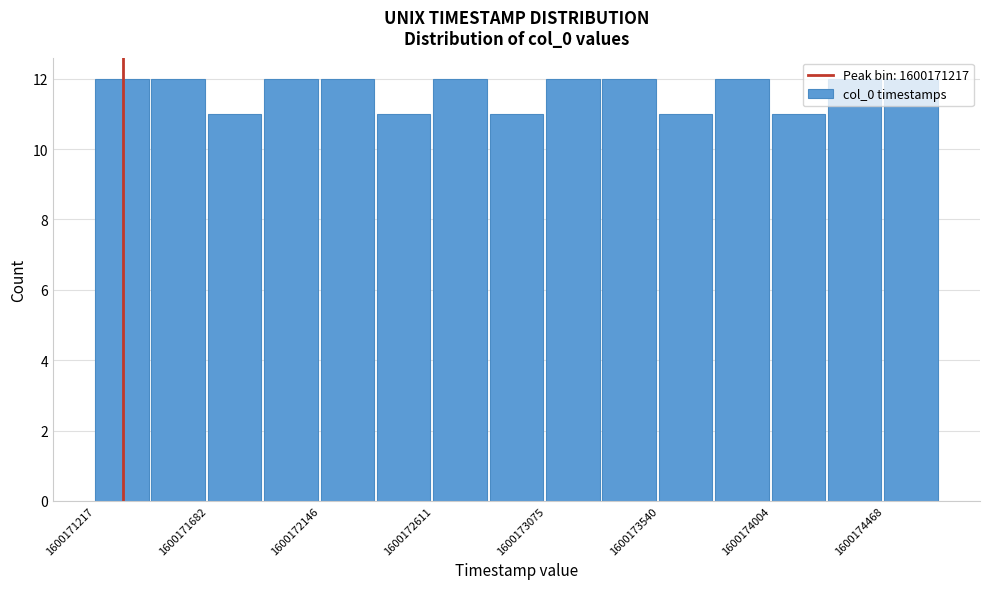

Reading left to right, list every bar in this chart as the range it spans on the x-axis followed by its height. Neither the bar edges nor the heights are printed on the chart, so give them approximately, as read against the axes.

1600171200 to 1600171450: 12
1600171450 to 1600171700: 12
1600171700 to 1600171900: 11
1600171900 to 1600172150: 12
1600172150 to 1600172400: 12
1600172400 to 1600172600: 11
1600172600 to 1600172850: 12
1600172850 to 1600173100: 11
1600173100 to 1600173300: 12
1600173300 to 1600173550: 12
1600173550 to 1600173750: 11
1600173750 to 1600174000: 12
1600174000 to 1600174250: 11
1600174250 to 1600174450: 12
1600174450 to 1600174700: 12